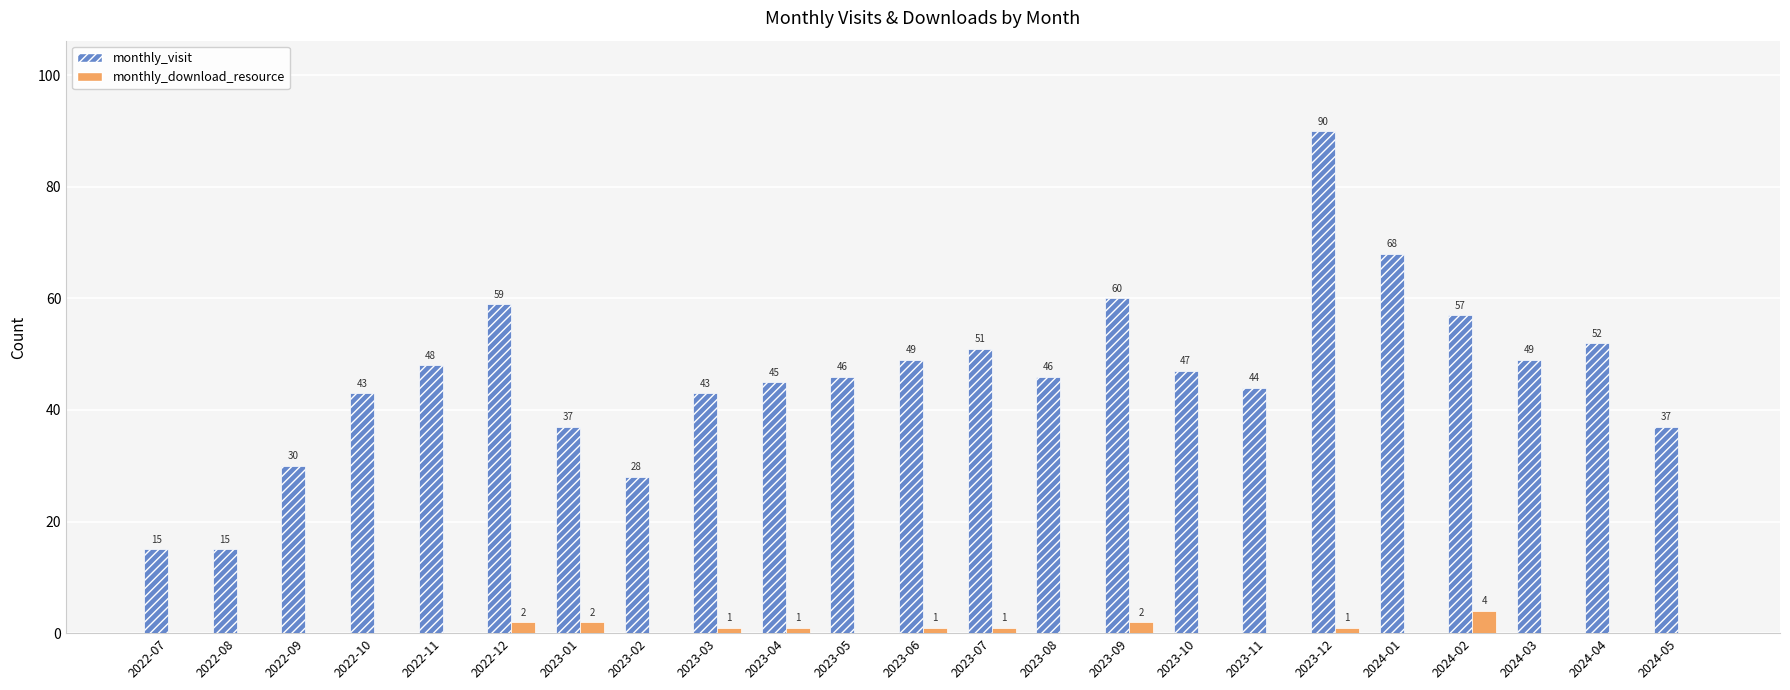

The value of monthly_download_resource at 2023-09 is 2. True or false?

True